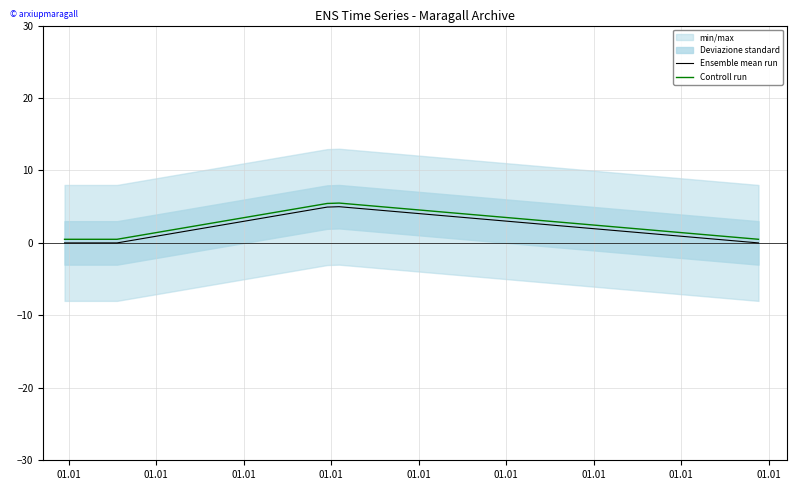

What is the maximum value for Controll run?

5.5